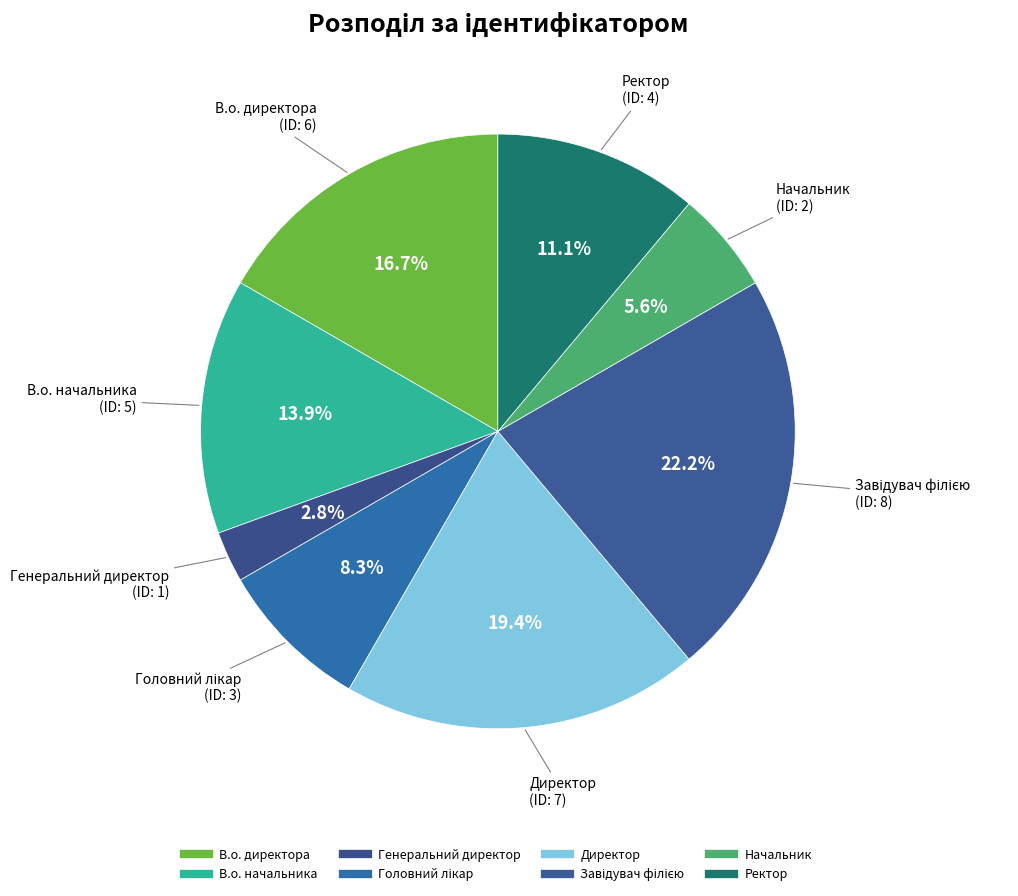

What is the smallest slice in the pie chart?

Генеральний директор